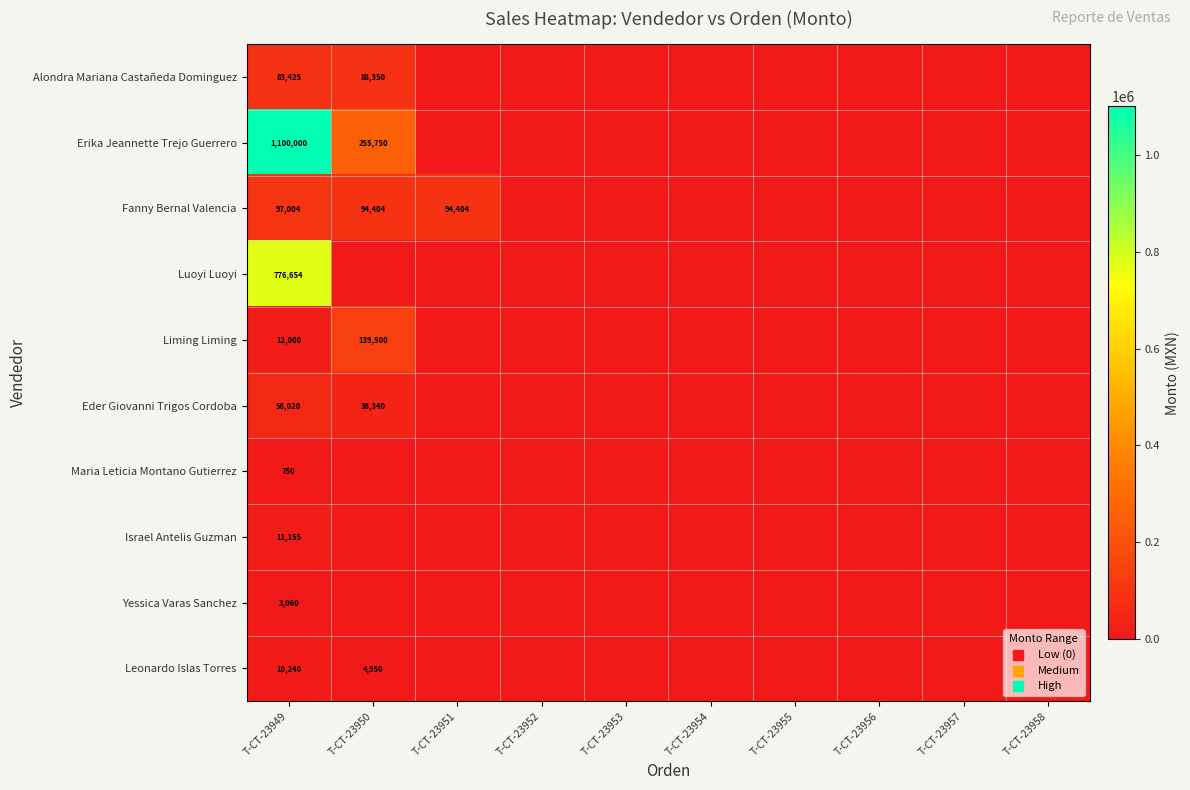

The Fanny Bernal Valencia series shows 45665 at T-CT-23950. True or false?

False